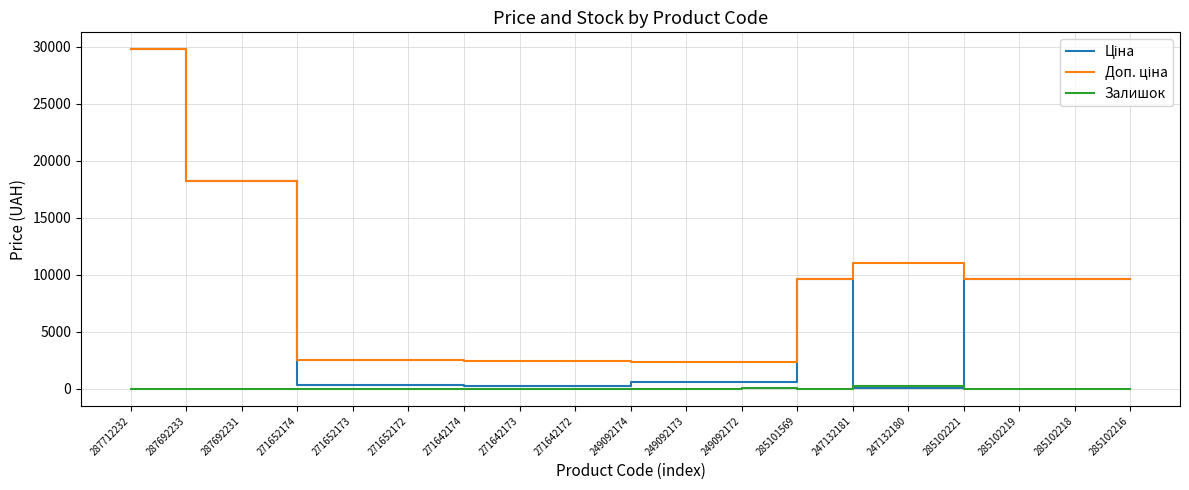

What is the greatest value displayed?

29761.5